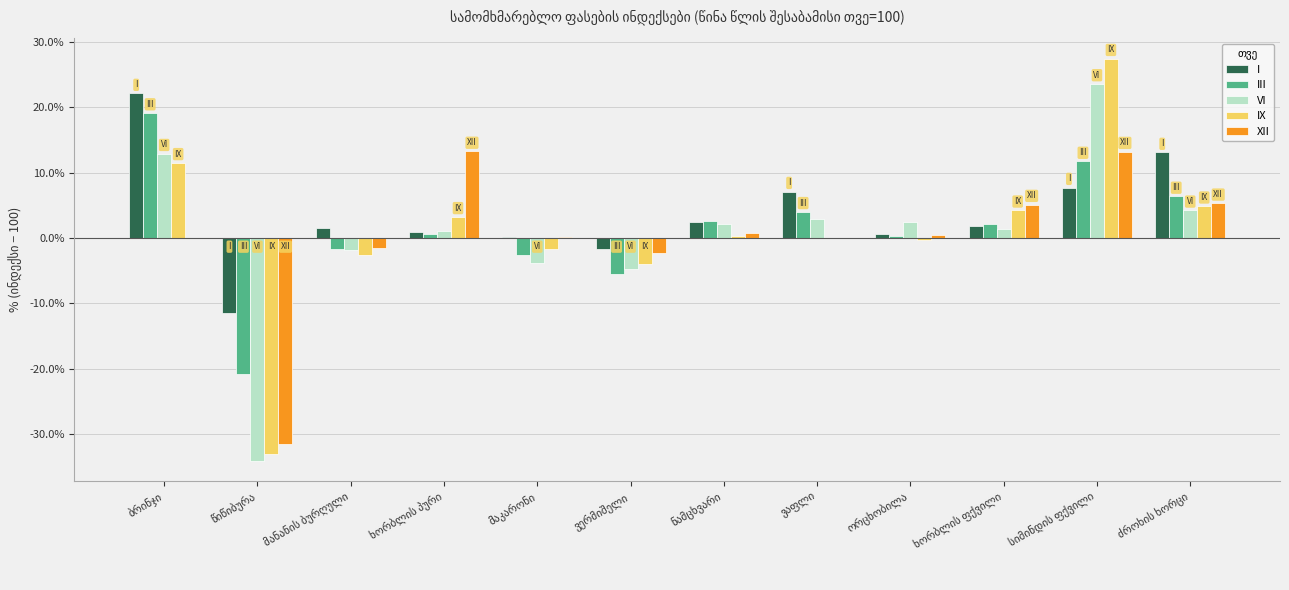

What is the maximum value for IX?

27.5